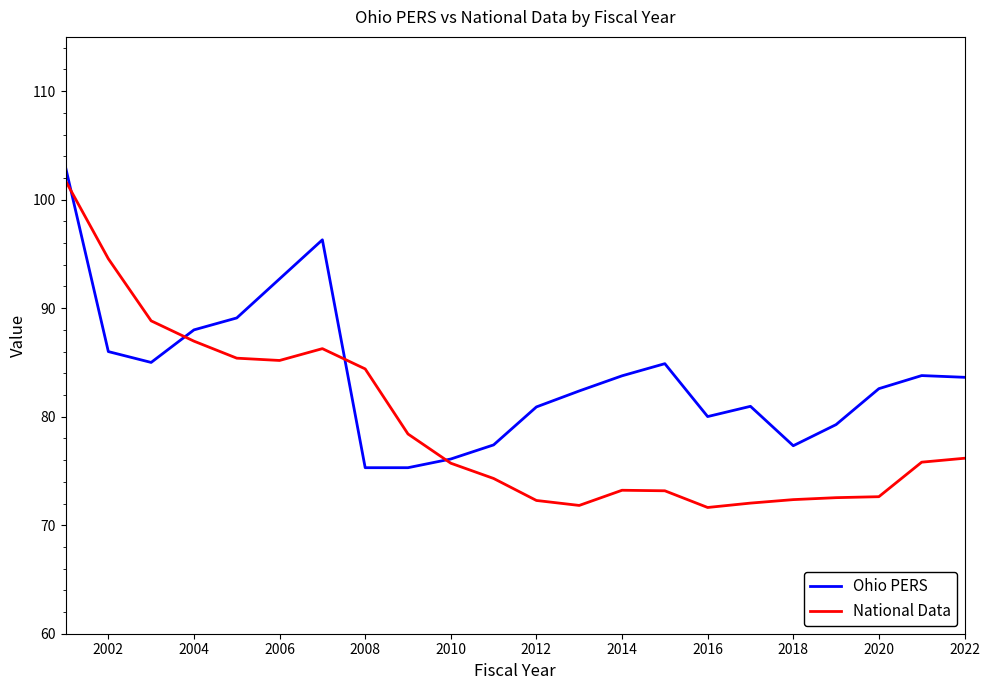

Which series has the widest spread of values?

National Data